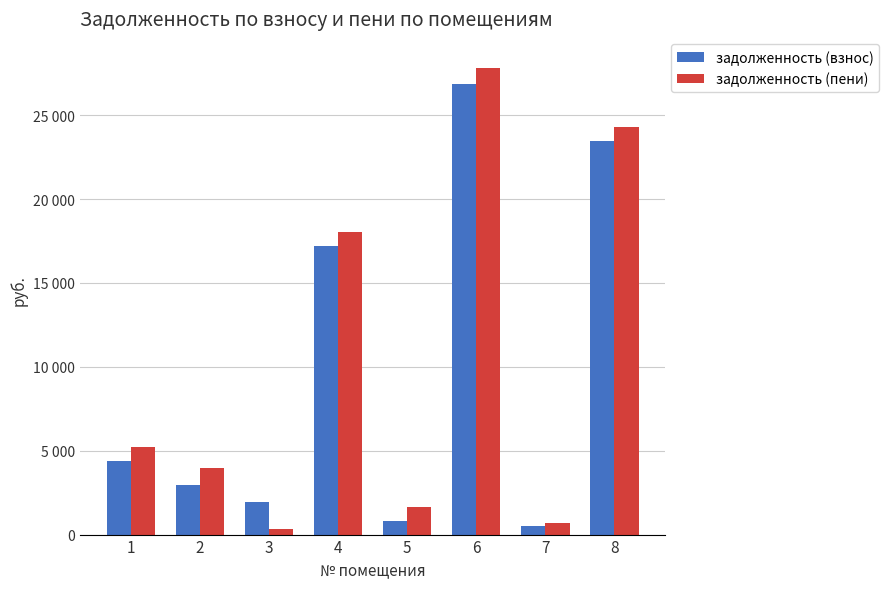

What is the lowest value of the задолженность (взнос) series?

535.2